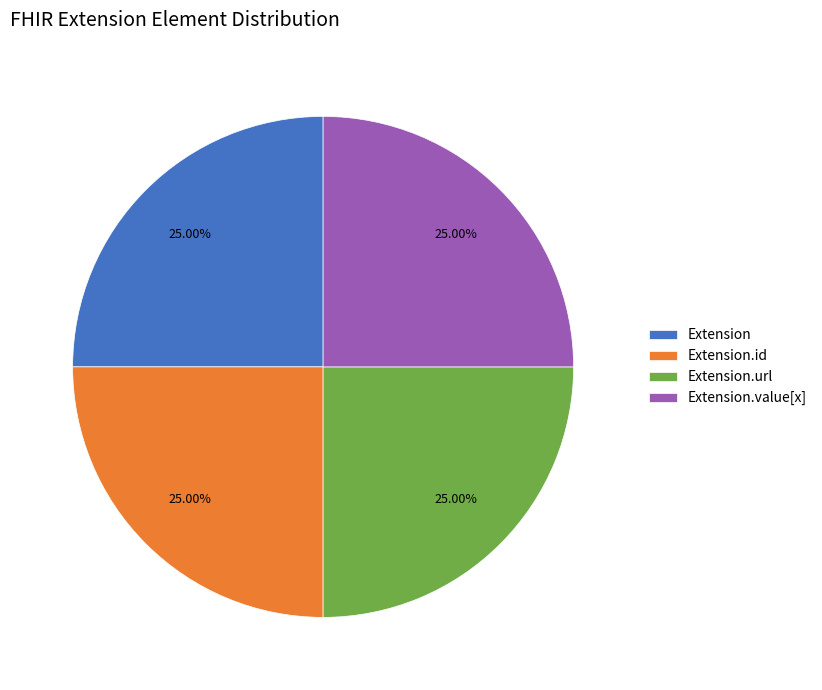

Is there a majority slice in this chart?

No